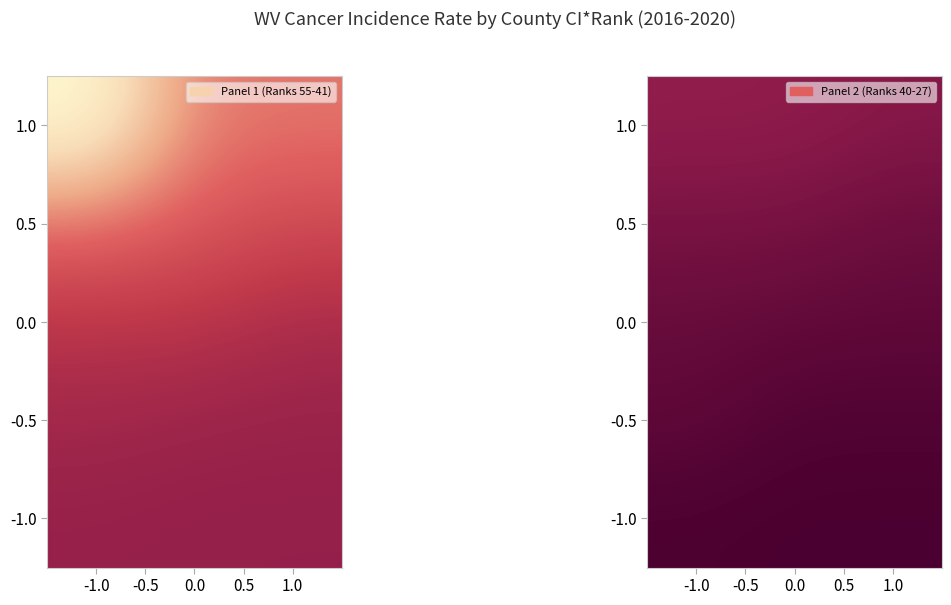

What is the total value across all series at 1.0?

2368.9